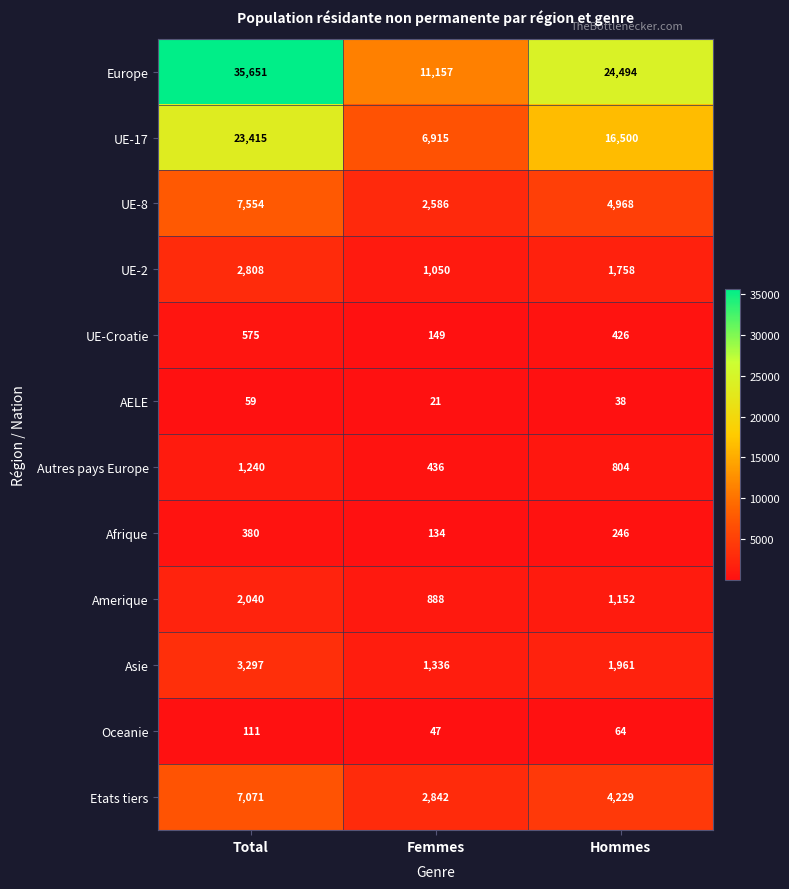

Which series has the largest range (max minus min)?

Europe